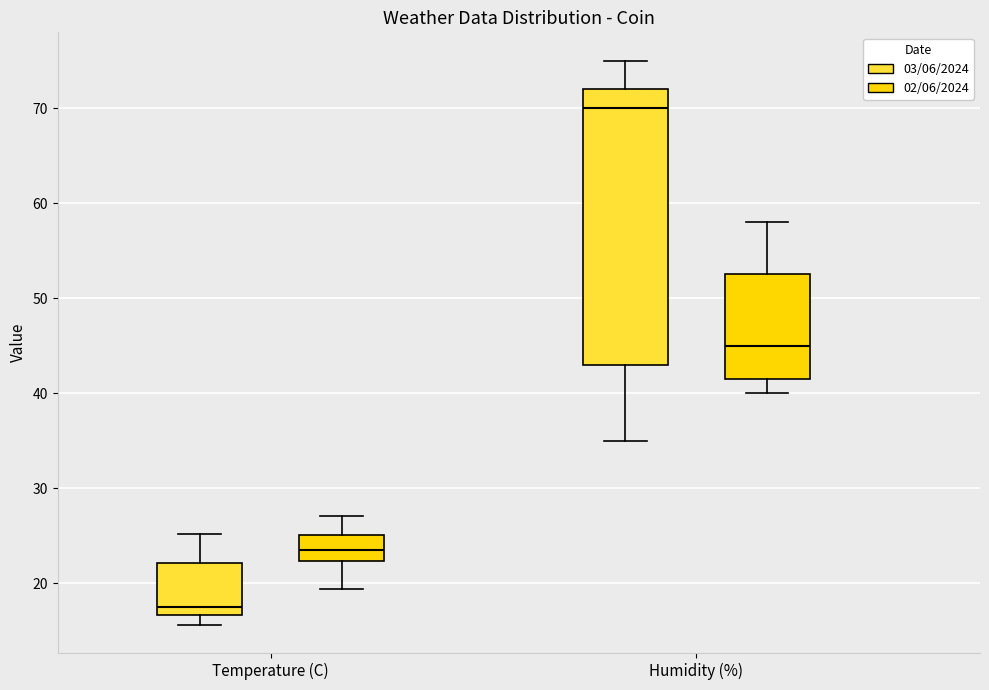

Reading left to right, transcribe this box plot: for each box, give where its median line is, the range the box spans, and where its two whiskers end, as read against the y-axis. The values are not printed on the chart, so give them approximately, as read against the axis.

Temperature (C) (03/06/2024): median 18, box 17 to 22, whiskers 16 to 25
Temperature (C) (02/06/2024): median 24, box 22 to 25, whiskers 19 to 27
Humidity (%) (03/06/2024): median 70, box 43 to 72, whiskers 35 to 75
Humidity (%) (02/06/2024): median 45, box 42 to 53, whiskers 40 to 58